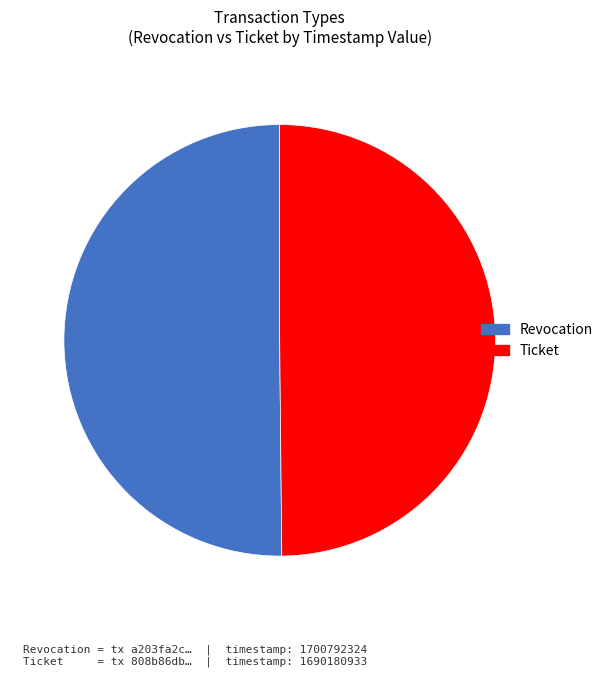

Count the number of slices in the pie.

2